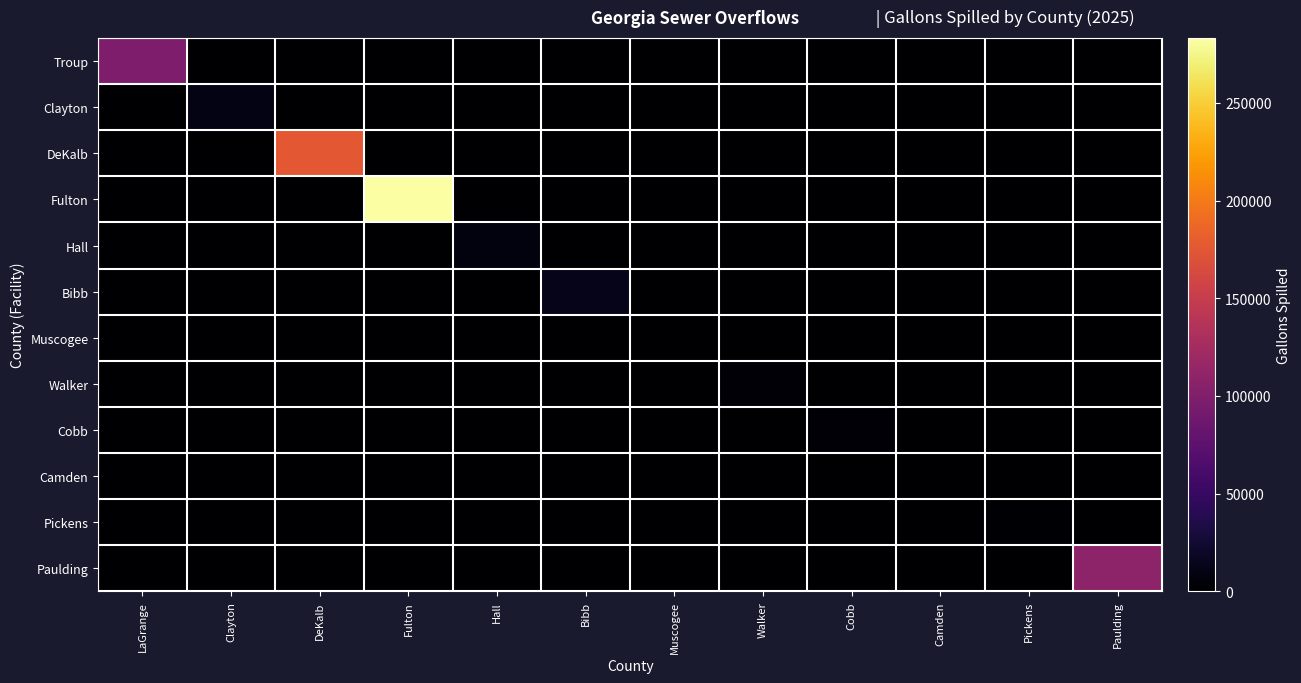

Reading left to right, extract all data points from this chart.

Troup: LaGrange=98125	Clayton=0	DeKalb=0	Fulton=0	Hall=0	Bibb=0	Muscogee=0	Walker=0	Cobb=0	Camden=0	Pickens=0	Paulding=0
Clayton: LaGrange=0	Clayton=10800	DeKalb=0	Fulton=0	Hall=0	Bibb=0	Muscogee=0	Walker=0	Cobb=0	Camden=0	Pickens=0	Paulding=0
DeKalb: LaGrange=0	Clayton=0	DeKalb=176620	Fulton=0	Hall=0	Bibb=0	Muscogee=0	Walker=0	Cobb=0	Camden=0	Pickens=0	Paulding=0
Fulton: LaGrange=0	Clayton=0	DeKalb=0	Fulton=283129	Hall=0	Bibb=0	Muscogee=0	Walker=0	Cobb=0	Camden=0	Pickens=0	Paulding=0
Hall: LaGrange=0	Clayton=0	DeKalb=0	Fulton=0	Hall=7200	Bibb=0	Muscogee=0	Walker=0	Cobb=0	Camden=0	Pickens=0	Paulding=0
Bibb: LaGrange=0	Clayton=0	DeKalb=0	Fulton=0	Hall=0	Bibb=13190	Muscogee=0	Walker=0	Cobb=0	Camden=0	Pickens=0	Paulding=0
Muscogee: LaGrange=0	Clayton=0	DeKalb=0	Fulton=0	Hall=0	Bibb=0	Muscogee=658	Walker=0	Cobb=0	Camden=0	Pickens=0	Paulding=0
Walker: LaGrange=0	Clayton=0	DeKalb=0	Fulton=0	Hall=0	Bibb=0	Muscogee=0	Walker=3000	Cobb=0	Camden=0	Pickens=0	Paulding=0
Cobb: LaGrange=0	Clayton=0	DeKalb=0	Fulton=0	Hall=0	Bibb=0	Muscogee=0	Walker=0	Cobb=3190	Camden=0	Pickens=0	Paulding=0
Camden: LaGrange=0	Clayton=0	DeKalb=0	Fulton=0	Hall=0	Bibb=0	Muscogee=0	Walker=0	Cobb=0	Camden=30	Pickens=0	Paulding=0
Pickens: LaGrange=0	Clayton=0	DeKalb=0	Fulton=0	Hall=0	Bibb=0	Muscogee=0	Walker=0	Cobb=0	Camden=0	Pickens=2000	Paulding=0
Paulding: LaGrange=0	Clayton=0	DeKalb=0	Fulton=0	Hall=0	Bibb=0	Muscogee=0	Walker=0	Cobb=0	Camden=0	Pickens=0	Paulding=109000